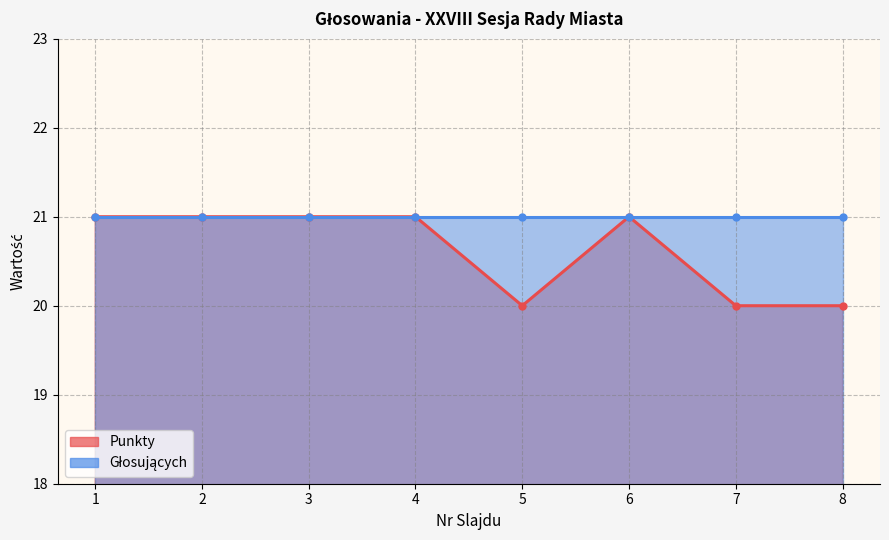

The chart shows a value of 21 at 6. True or false?

True